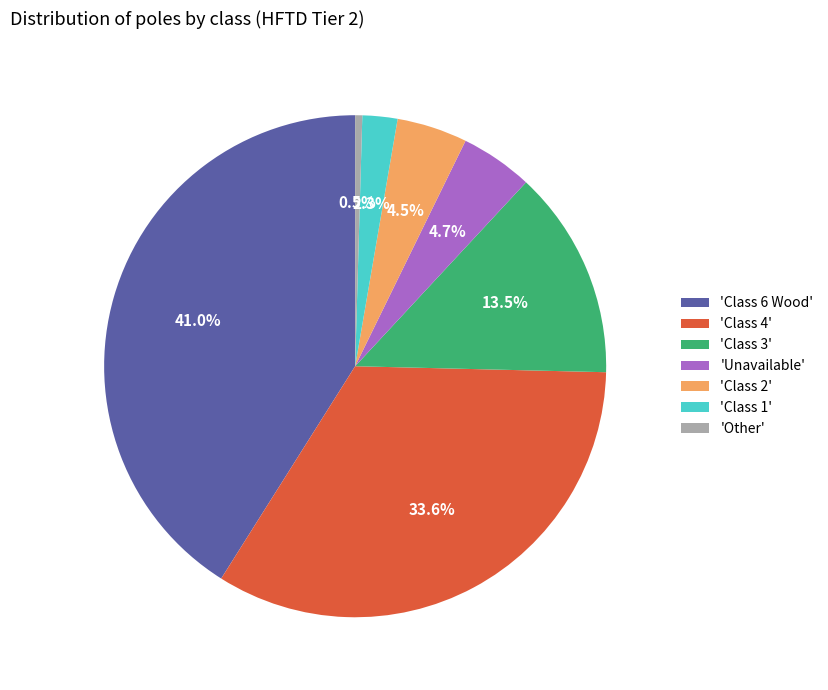

Which category has the smallest portion of the pie?

'Other'